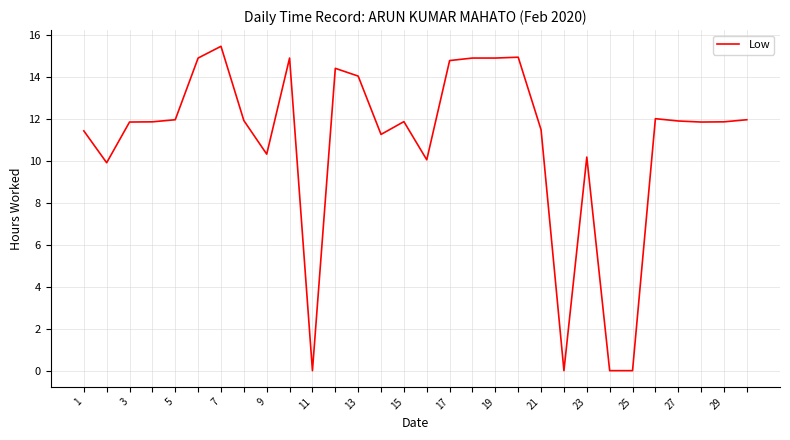

What is the greatest value displayed?

15.5